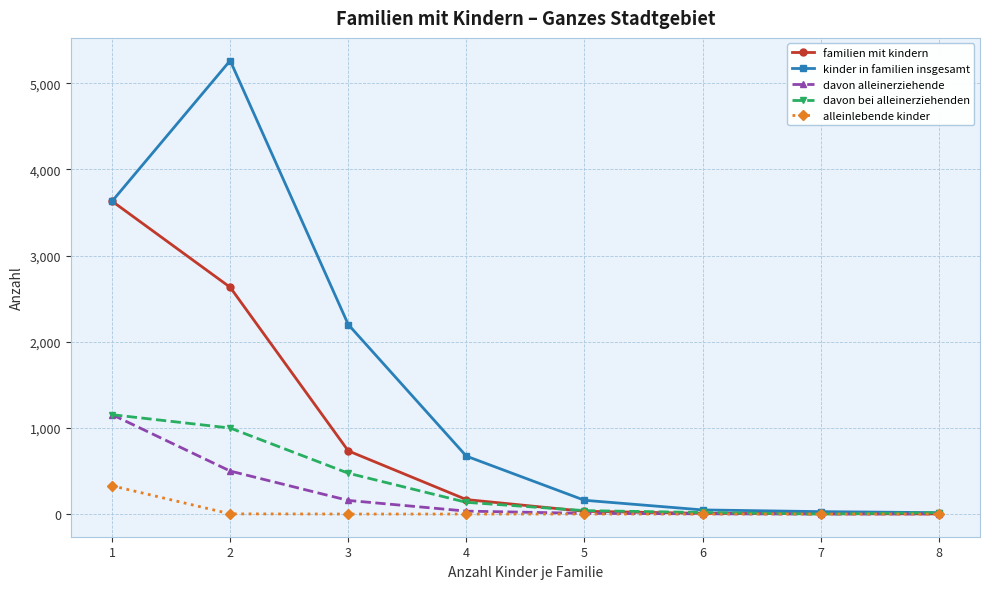

Does the chart display data point markers on the line(s)?

Yes